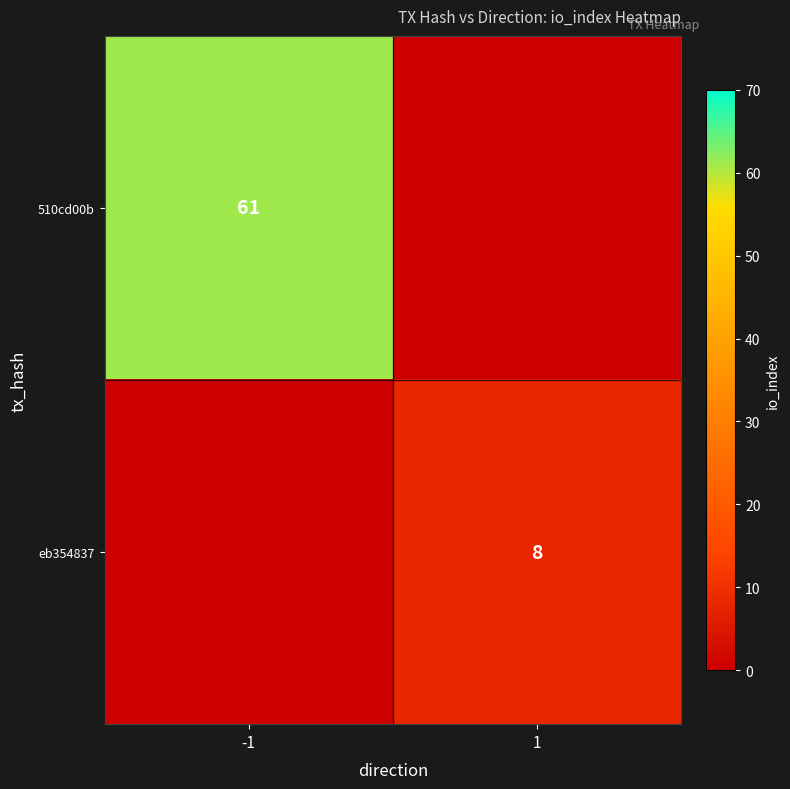

Is the value of 510cd00b at -1 greater than the value of eb354837 at 1?

Yes